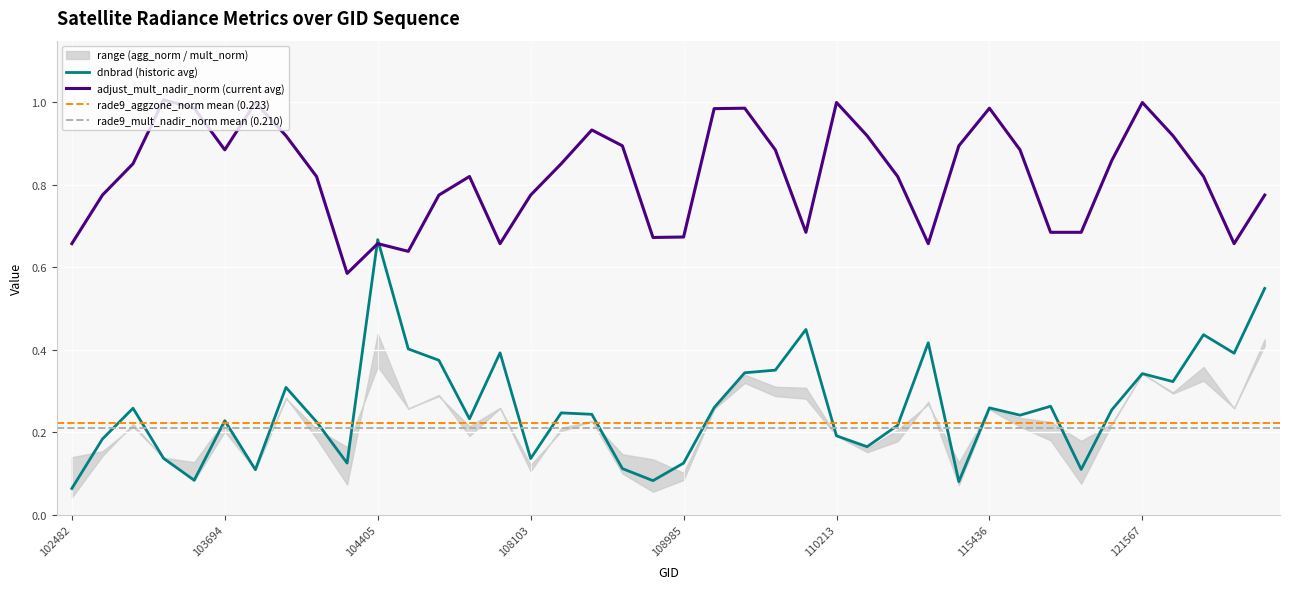

True or false: dnbrad has a value of 0.3 at 109157.

True